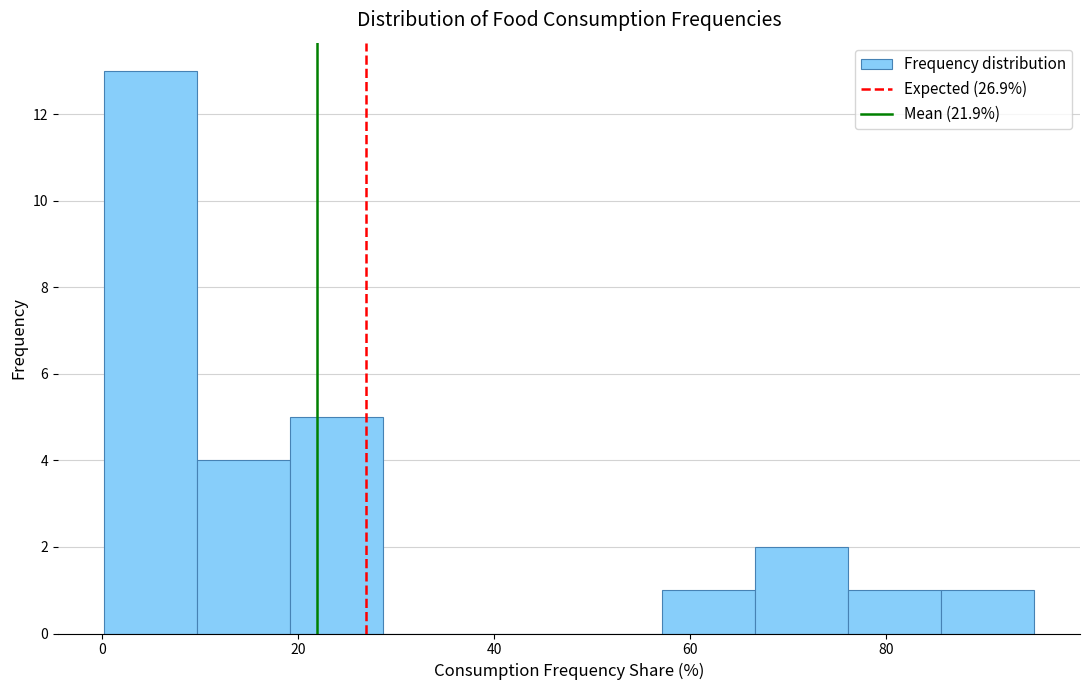

Reading left to right, transcribe this chart: for each bar, give the range it covers on the x-axis and its height. Neither the bar edges nor the heights are printed on the chart, so give them approximately, as read against the axes.

0 to 10: 13
10 to 20: 4
20 to 28: 5
28 to 38: 0
38 to 48: 0
48 to 58: 0
58 to 66: 1
66 to 76: 2
76 to 86: 1
86 to 96: 1